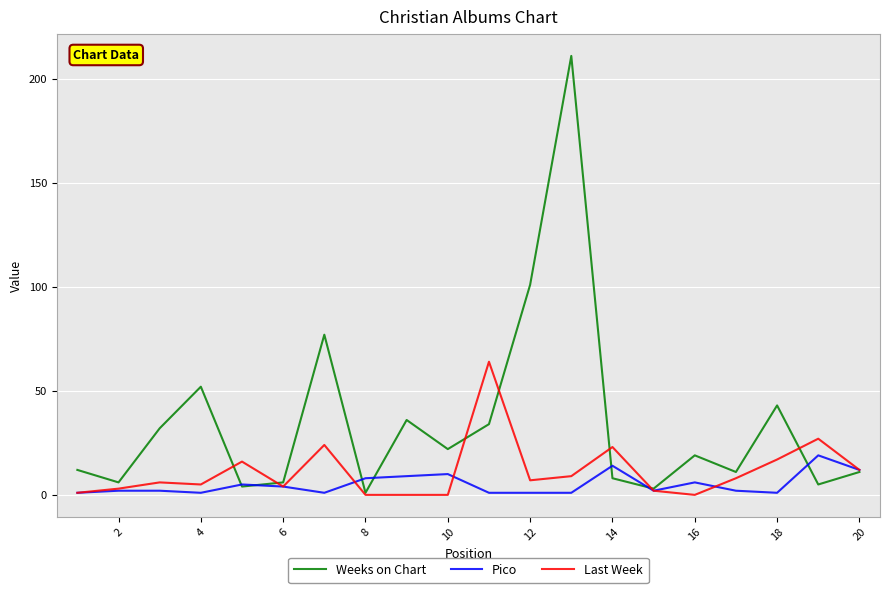

Rank the series by their average value, from lowest to highest.

Pico, Last Week, Weeks on Chart